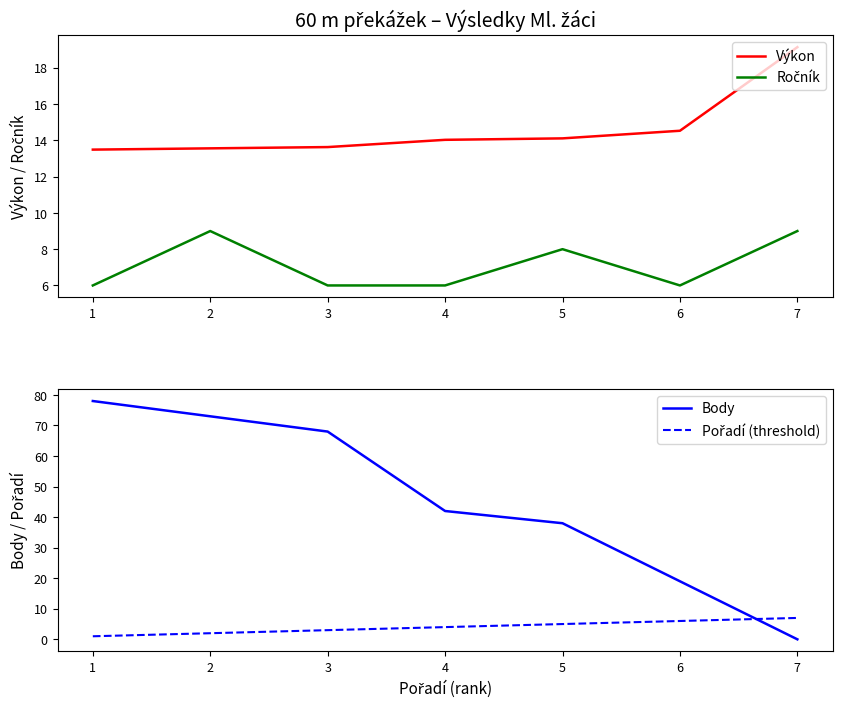

At which category does the chart reach its minimum across all series?

7